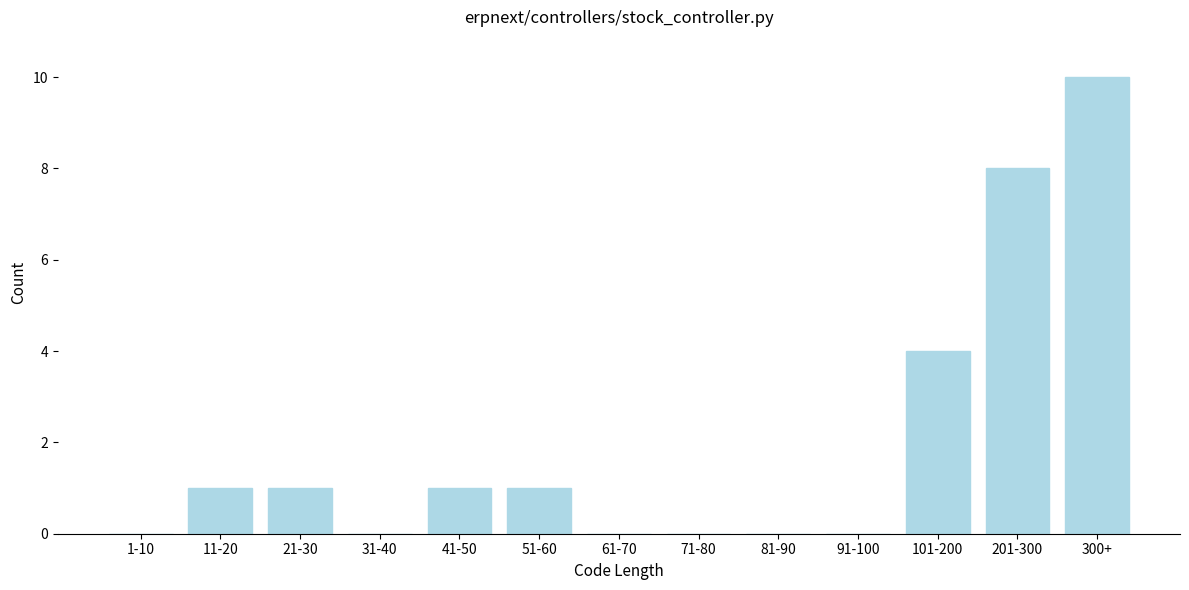

Reading right to left, what are all the values shown in this chart?

300+=10	201-300=8	101-200=4	91-100=0	81-90=0	71-80=0	61-70=0	51-60=1	41-50=1	31-40=0	21-30=1	11-20=1	1-10=0